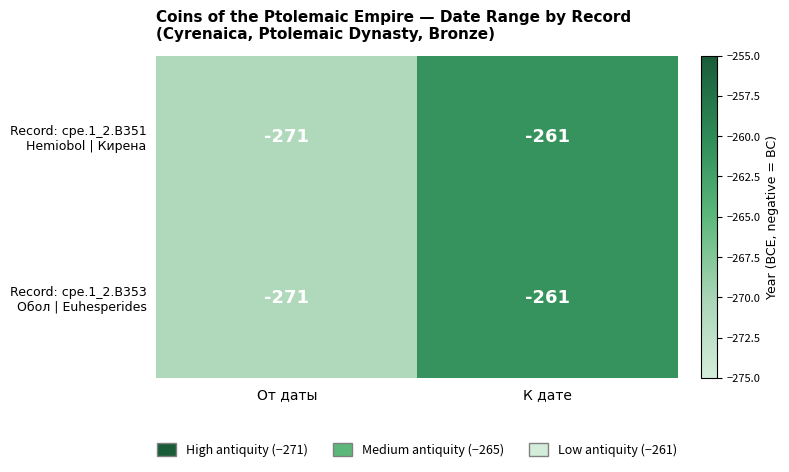

What is the greatest value displayed?

-261